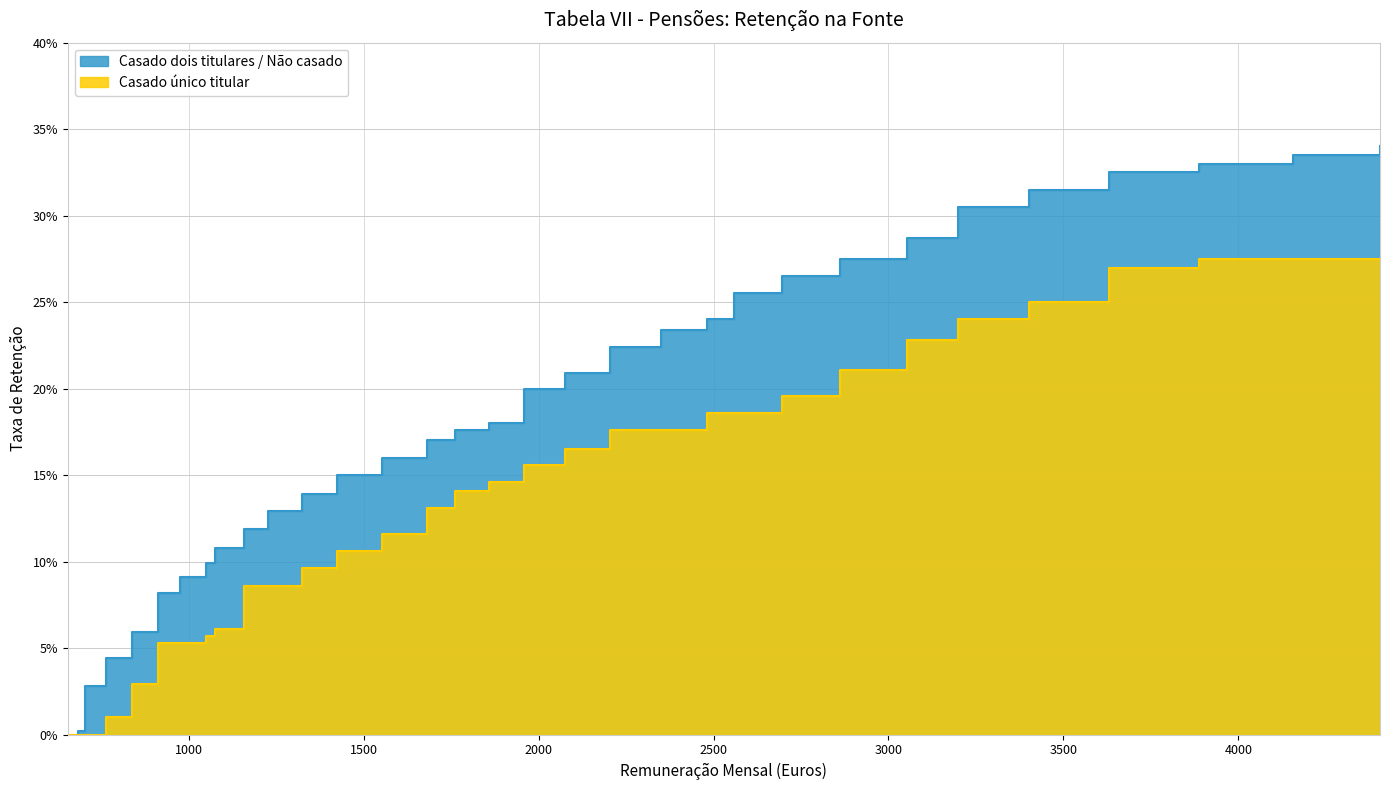

Where is Casado único titular nearest to the value 0?

654